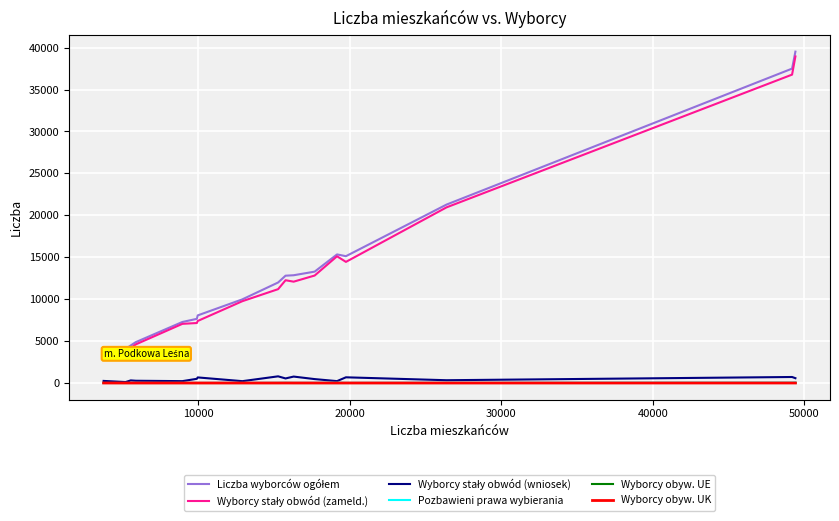

Does the chart have visible grid lines?

Yes